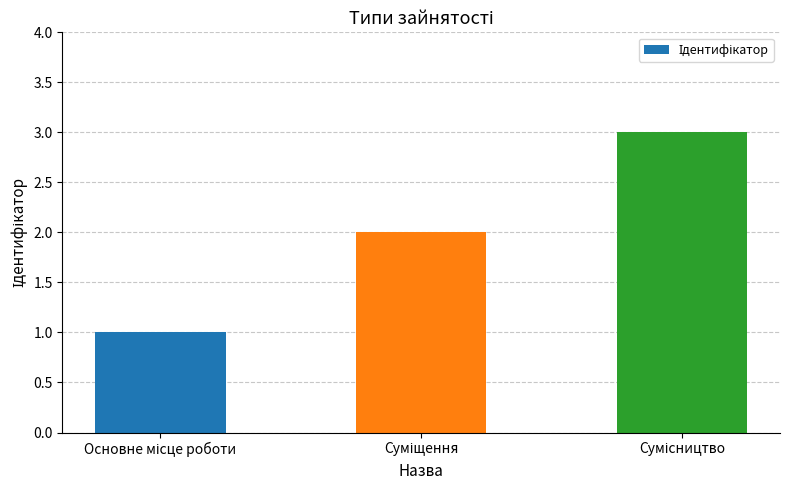

How many values are below 2?

1